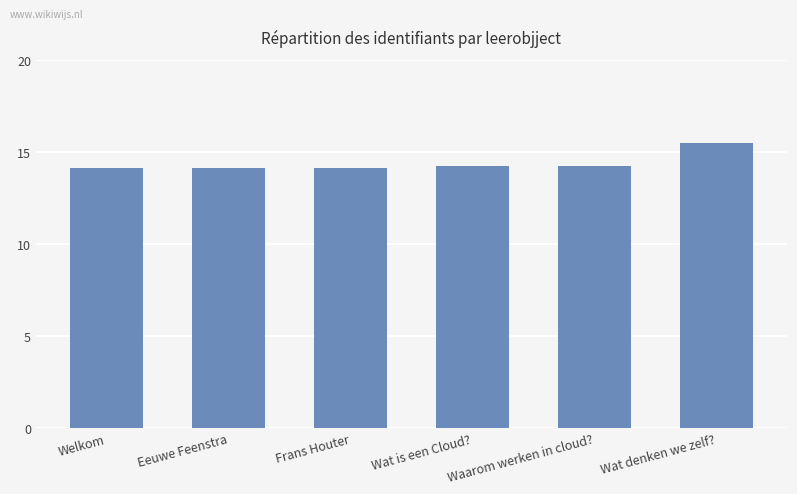

Reading left to right, list all the values displayed in this chart.

Welkom=14.1	Eeuwe Feenstra=14.1	Frans Houter=14.1	Wat is een Cloud?=14.2	Waarom werken in cloud?=14.2	Wat denken we zelf?=15.5